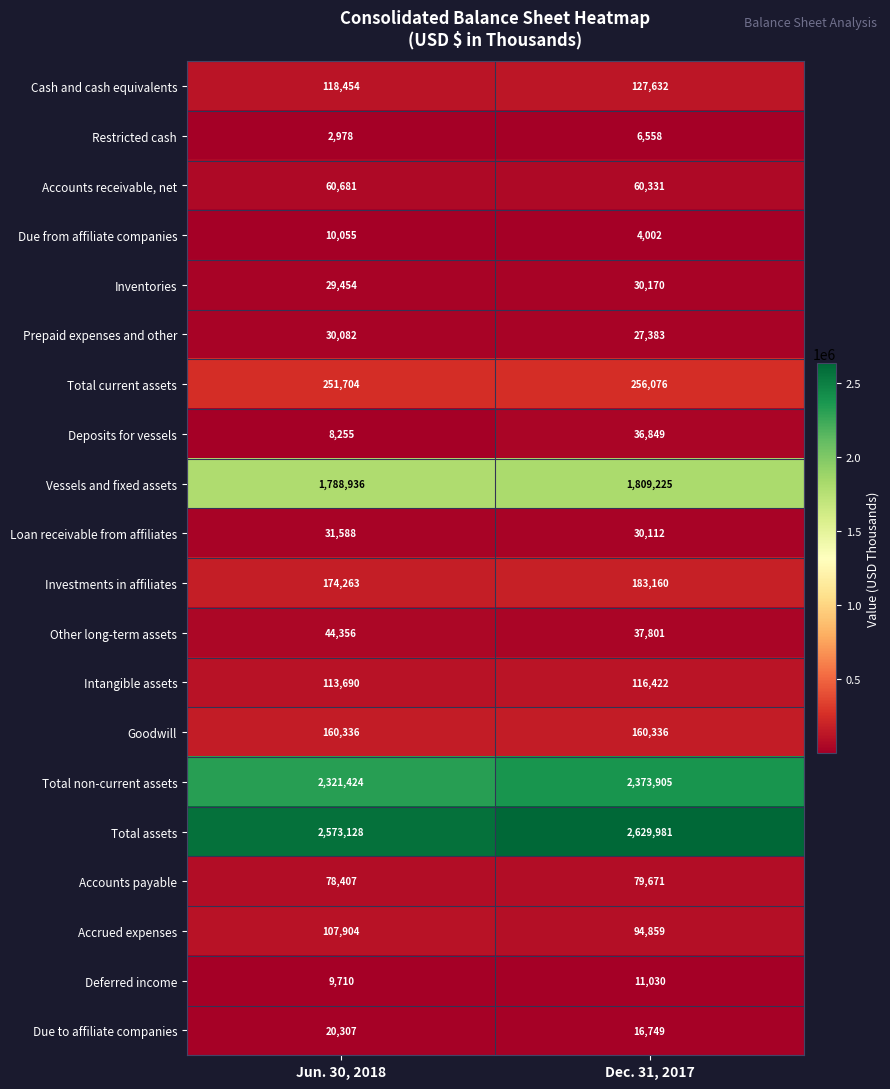

Is it true that Inventories equals 11835 at Dec. 31, 2017?

False